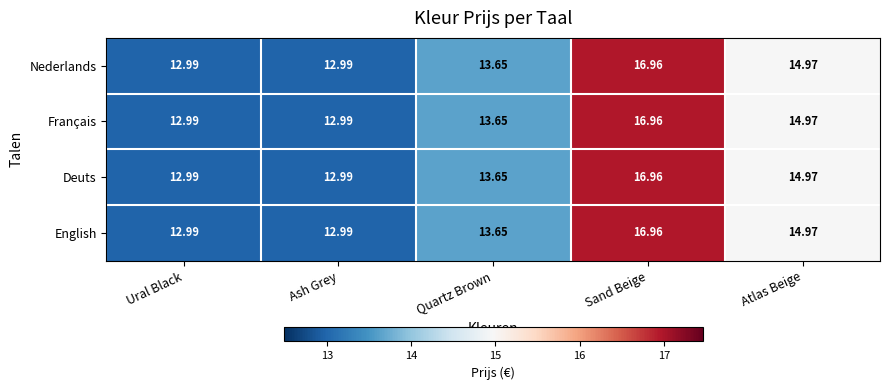

Which label corresponds to the largest value in the chart?

Sand Beige